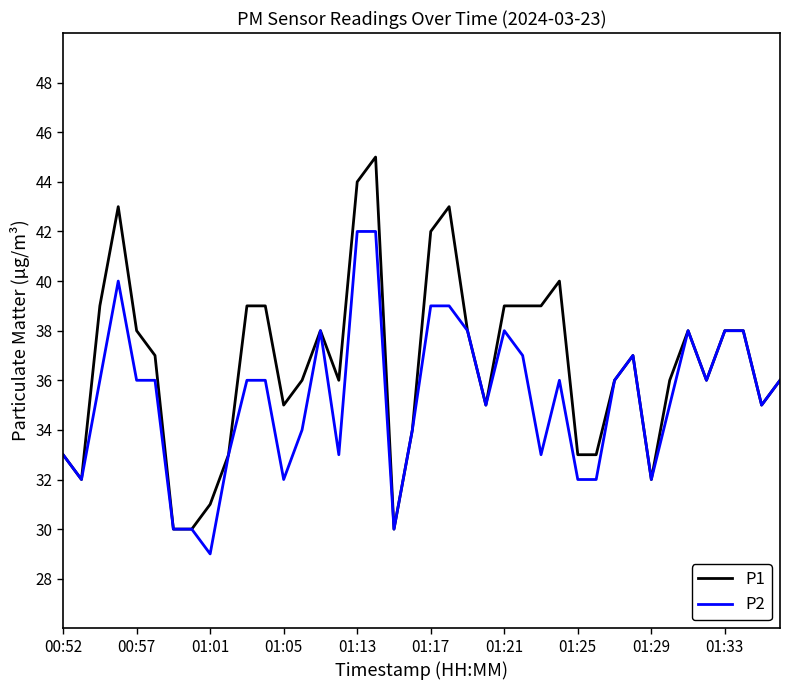

Which series has the widest spread of values?

P1